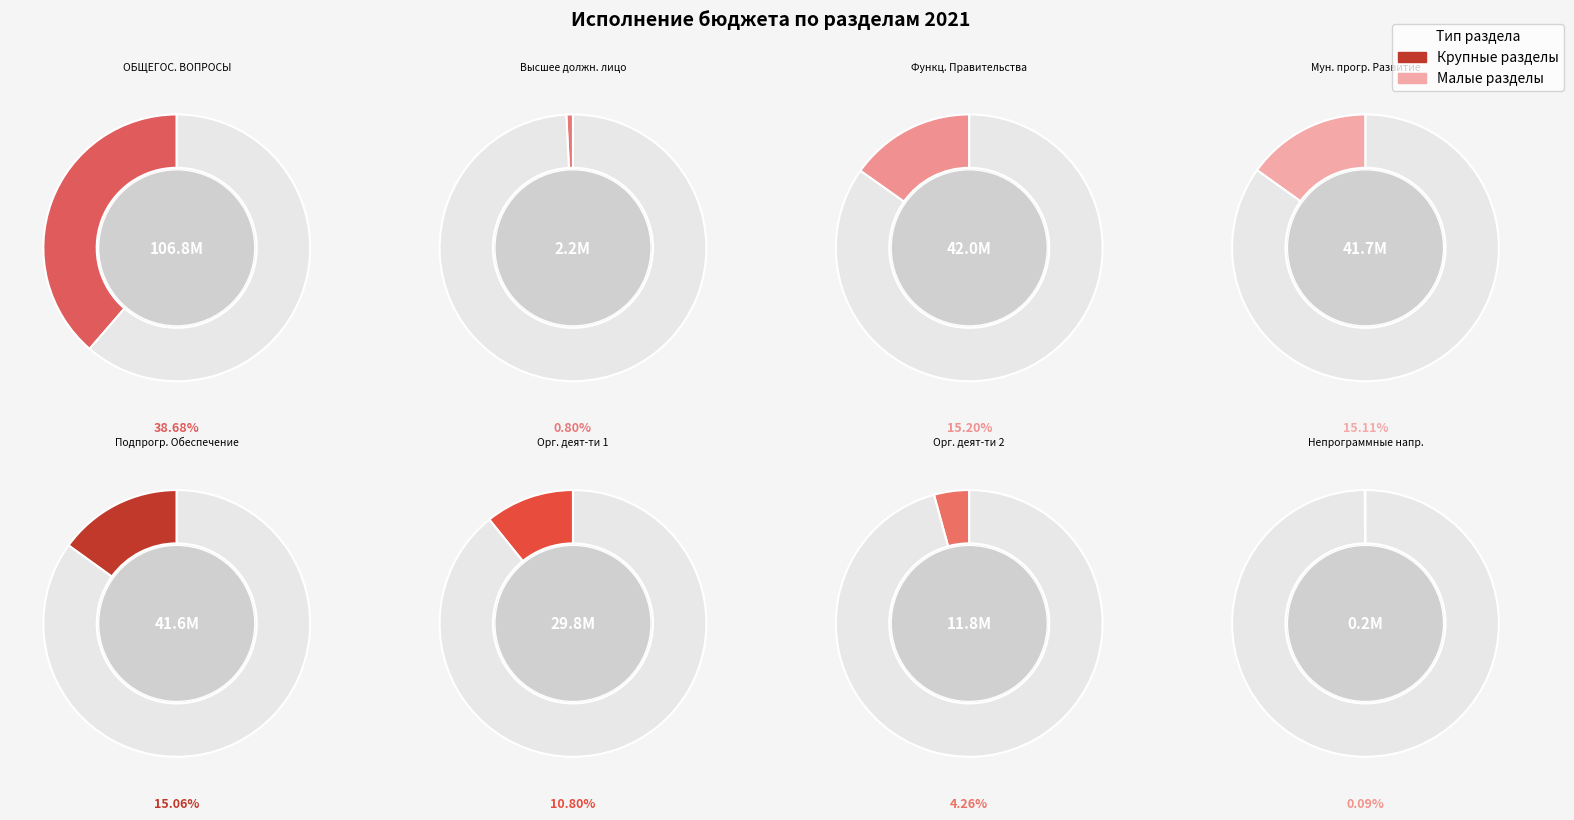

To the nearest percent, what is the difference between the Функционирование Правительства and ОБЩЕГОСУДАРСТВЕННЫЕ ВОПРОСЫ slice percentages?

23%